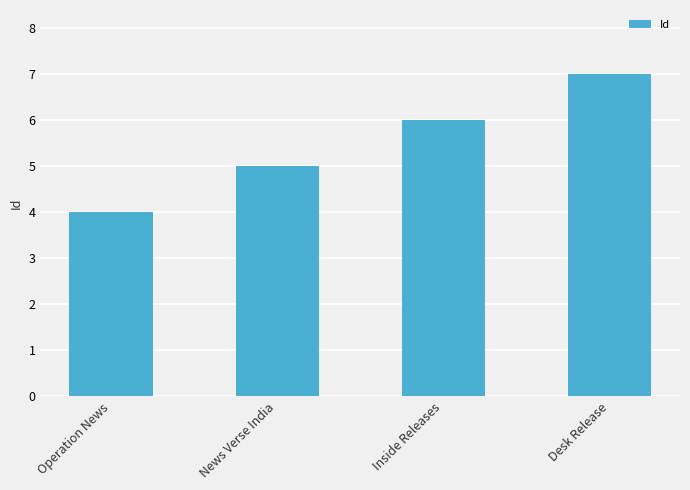

Count the values in the range 5 to 7.

3